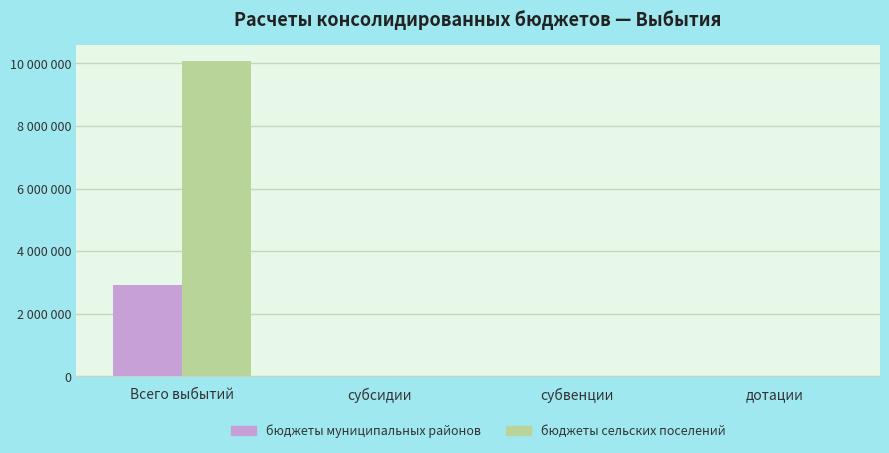

Does the chart contain stacked bars?

No